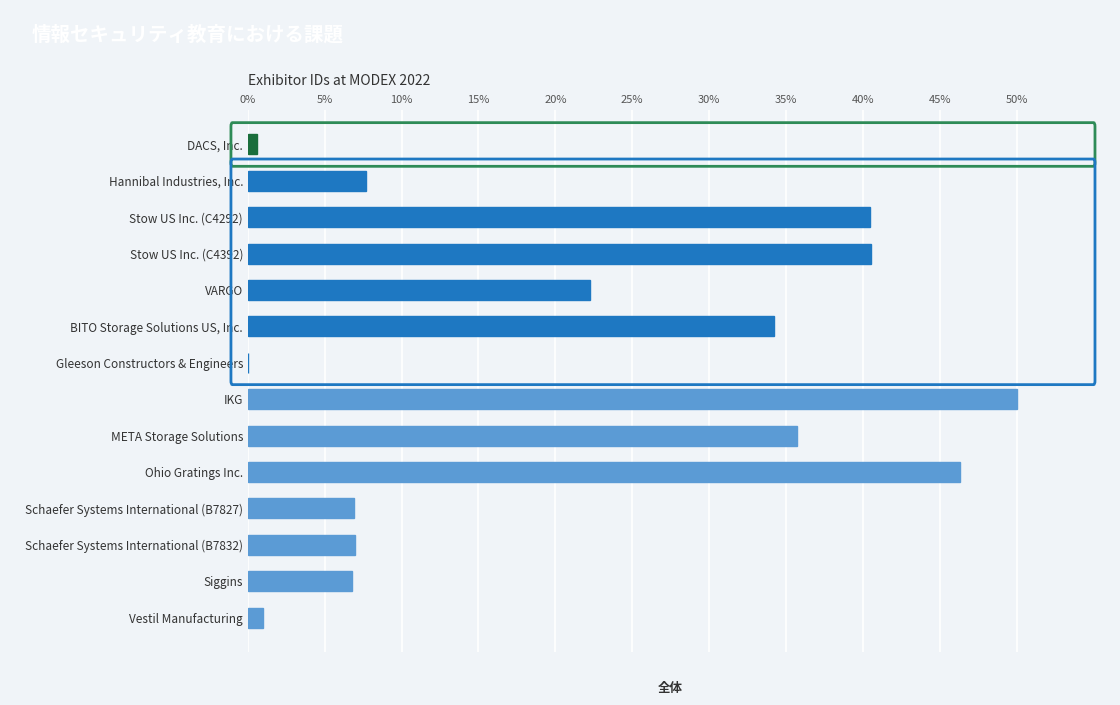

Read the value at Ohio Gratings Inc..

46.3